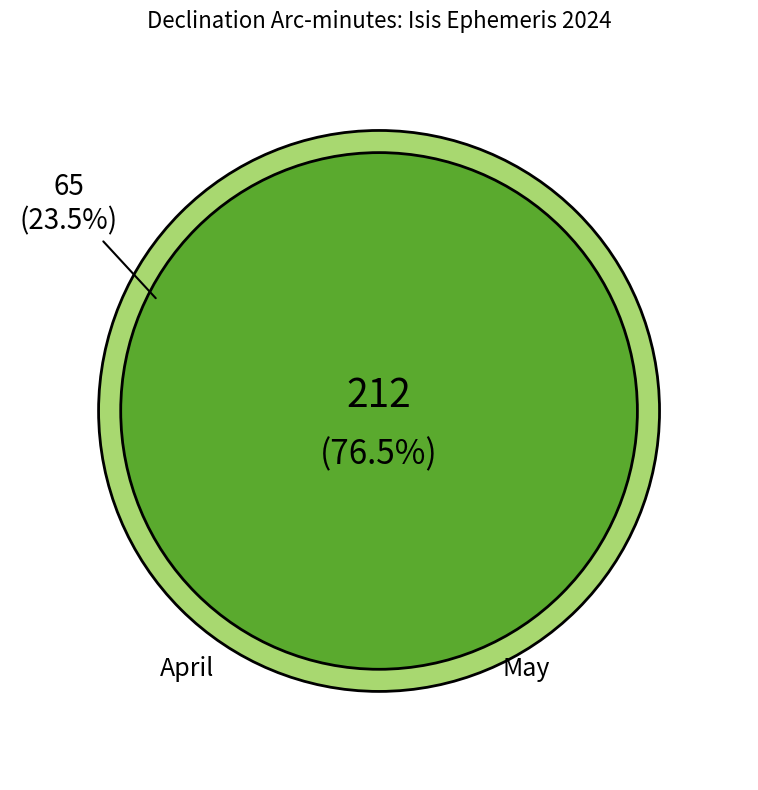

Is there any slice that represents more than half of the pie?

No